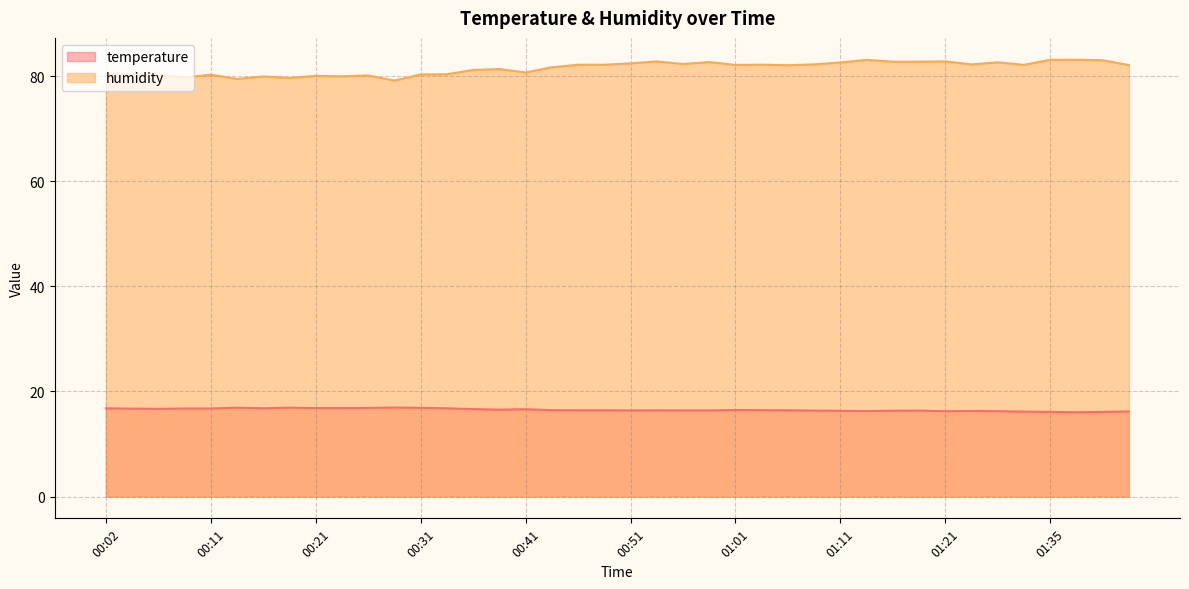

Is it true that humidity equals 80.2 at 00:06?

True